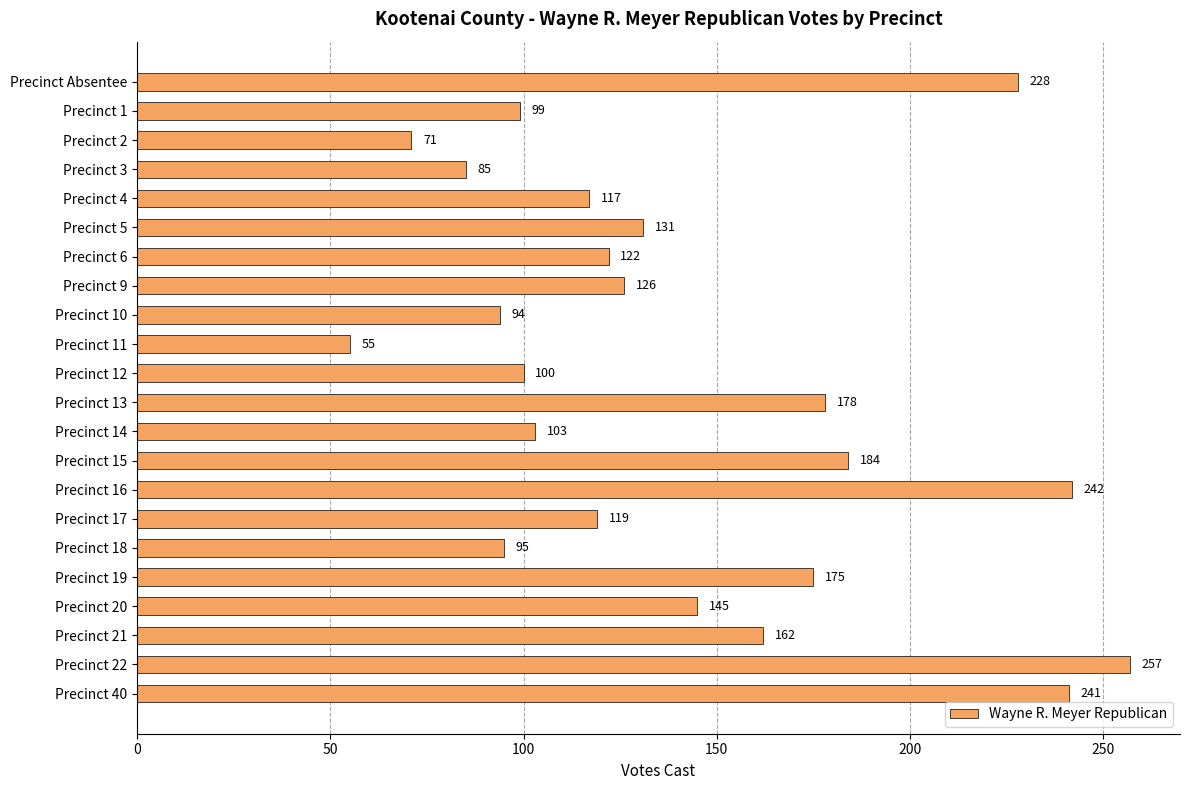

What is the difference between the maximum and minimum values?

202